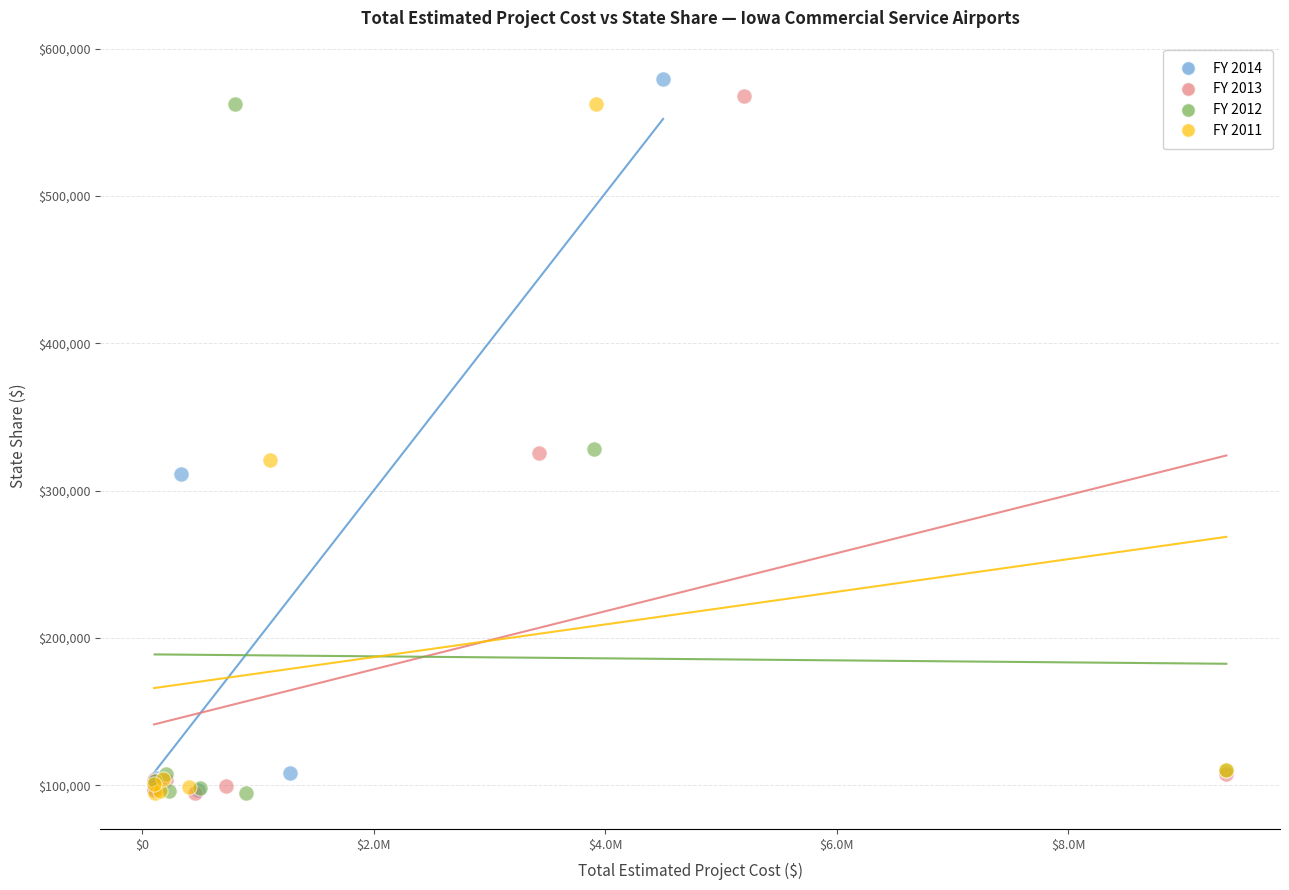

Which series has the largest Y range (max minus min)?

FY 2014